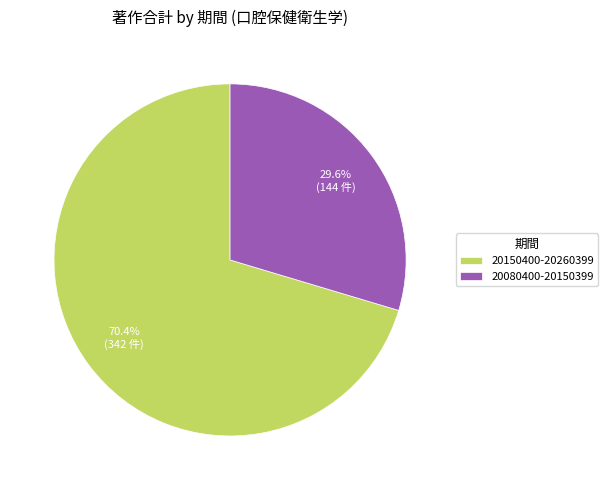

How many slices are in this pie chart?

2